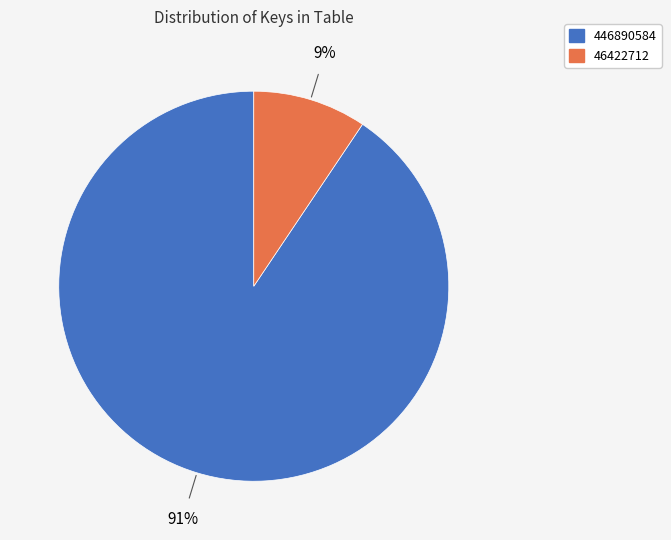

Approximately how many times larger is the value at 46422712 compared to 446890584?

0.1